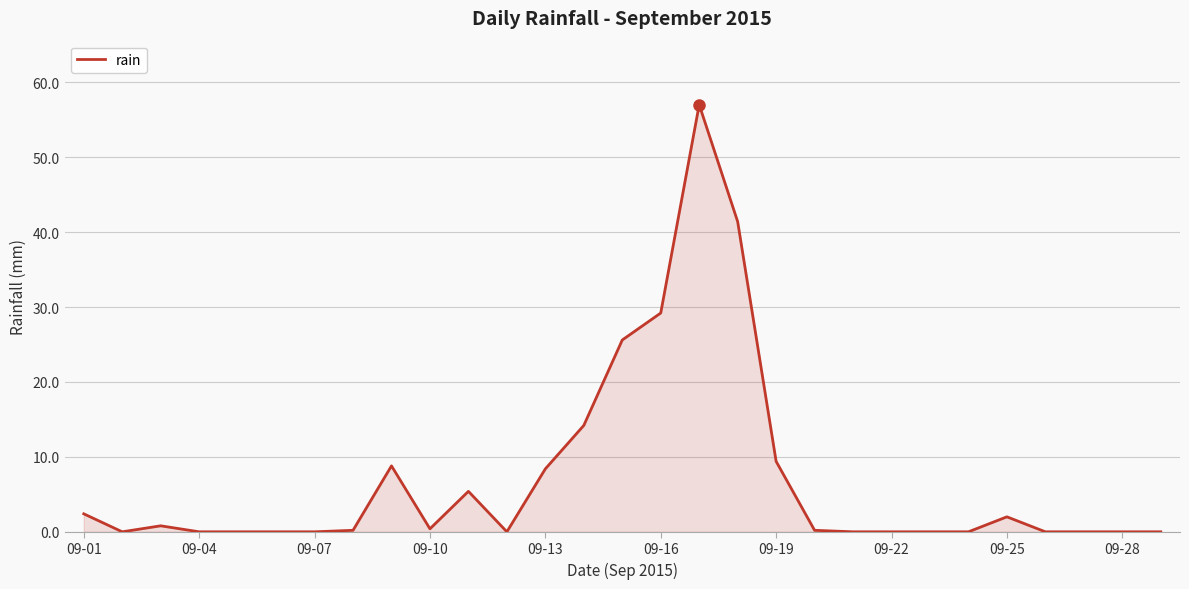

What is the maximum value shown in the chart?

57.0